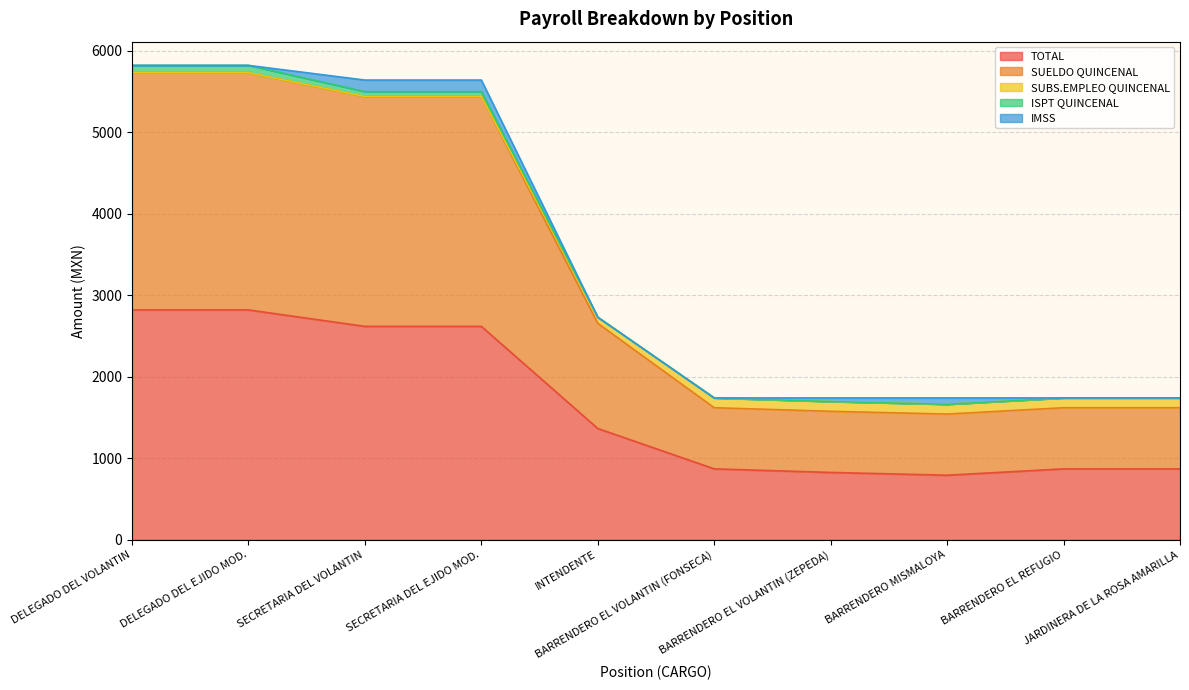

In TOTAL, how many points are lower than both neighbors (excluding endpoints)?

1